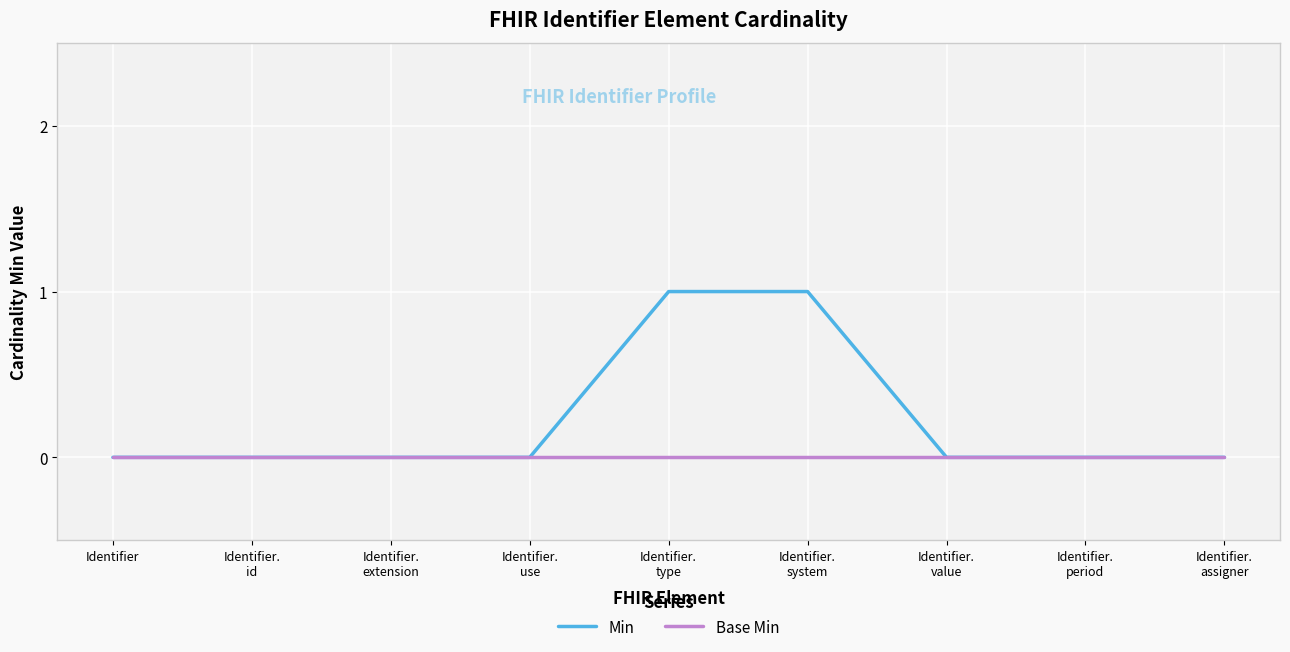

Is this an area chart (filled region under the line)?

No